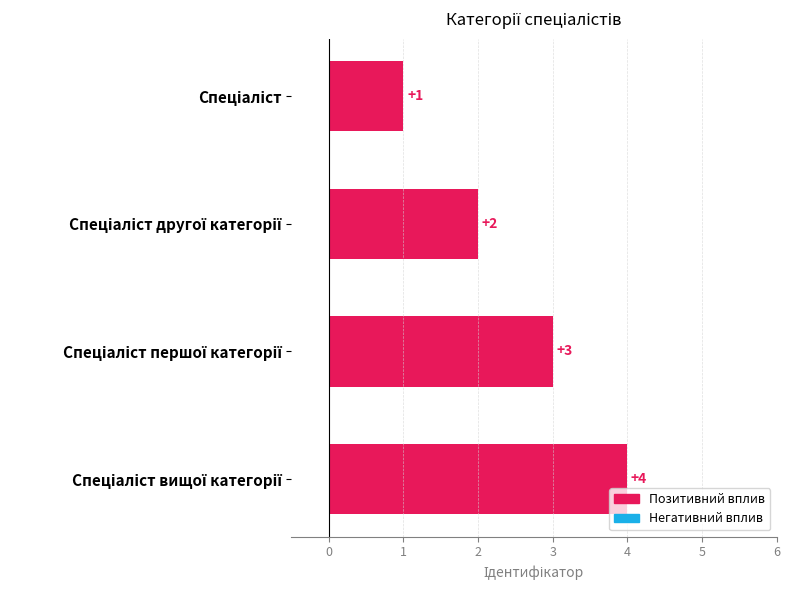

Count the values in the range 2 to 4.

3